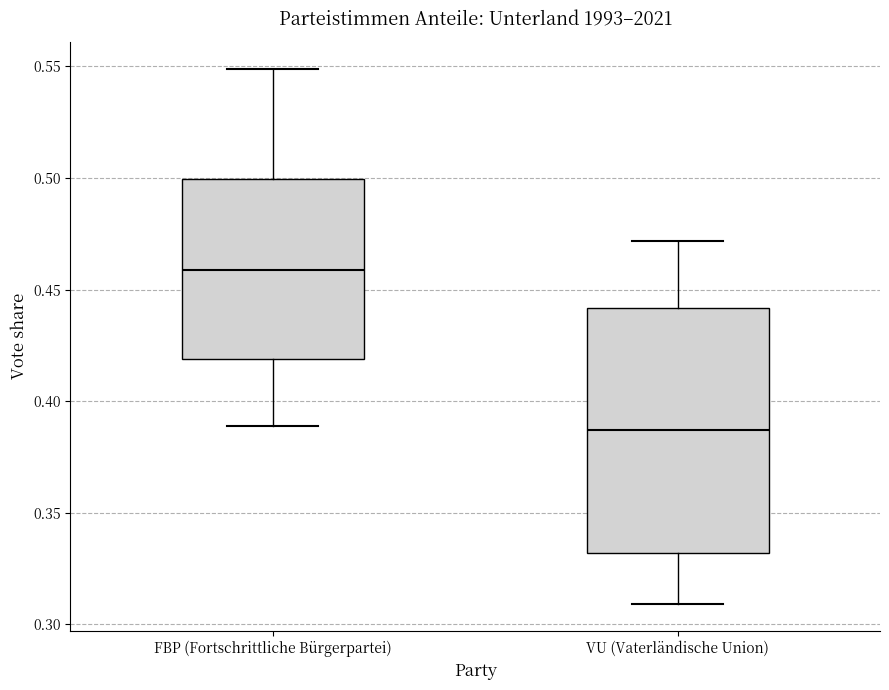

Which box is the tallest, from its lower edge to its upper edge?

VU (Vaterländische Union)